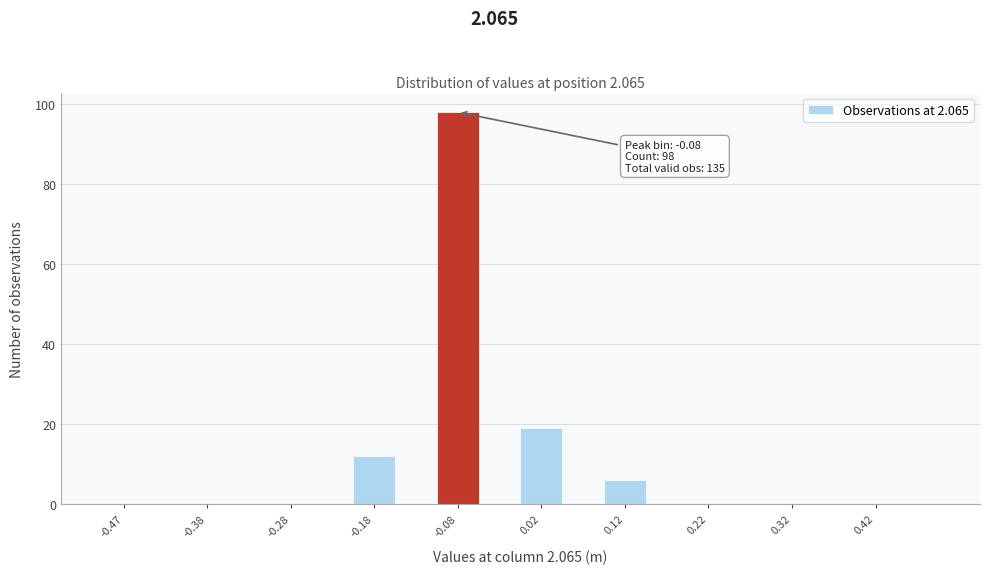

Which range on the x-axis has the tallest bar?

-0.10 to -0.05